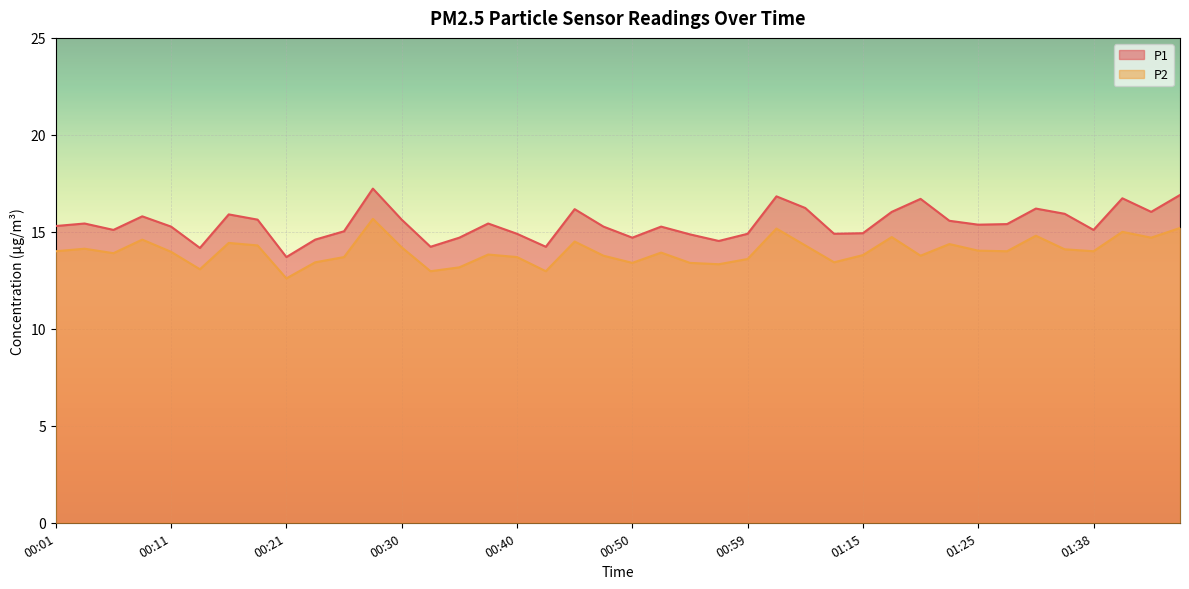

True or false: P2 and P1 cross at least once.

False